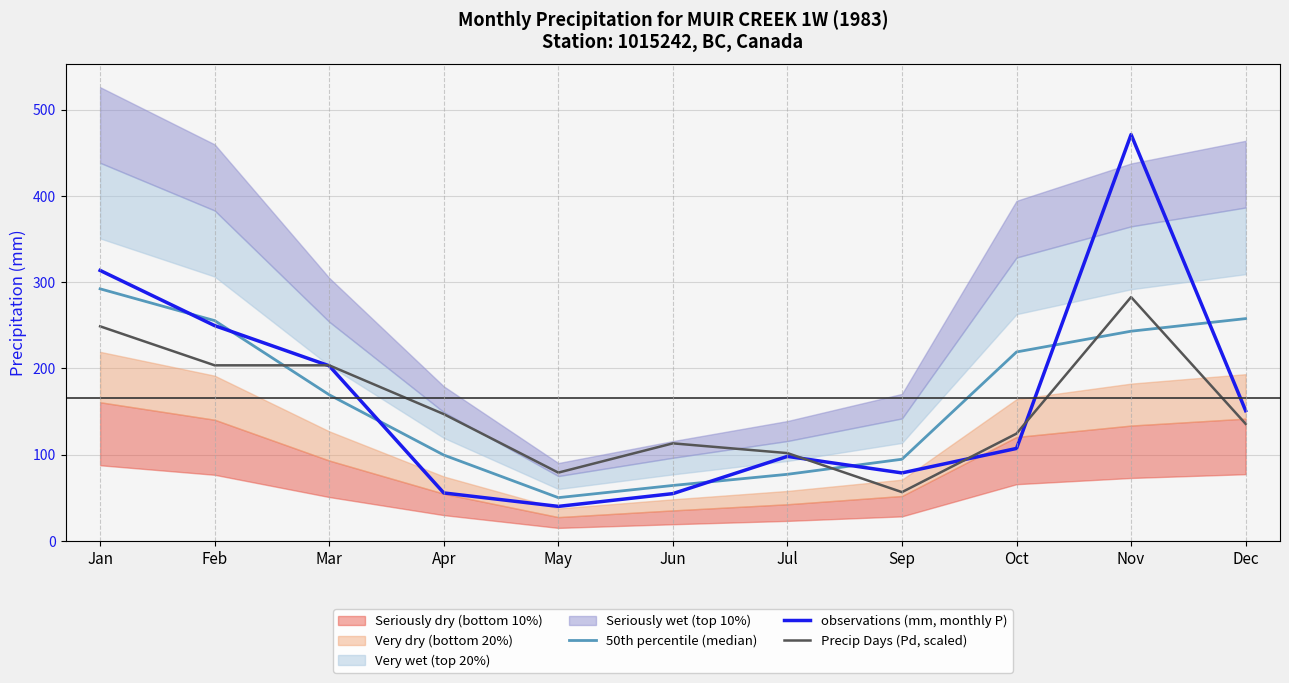

What is the sum of the observations (mm, monthly P) values at Mar and Jul?

301.0